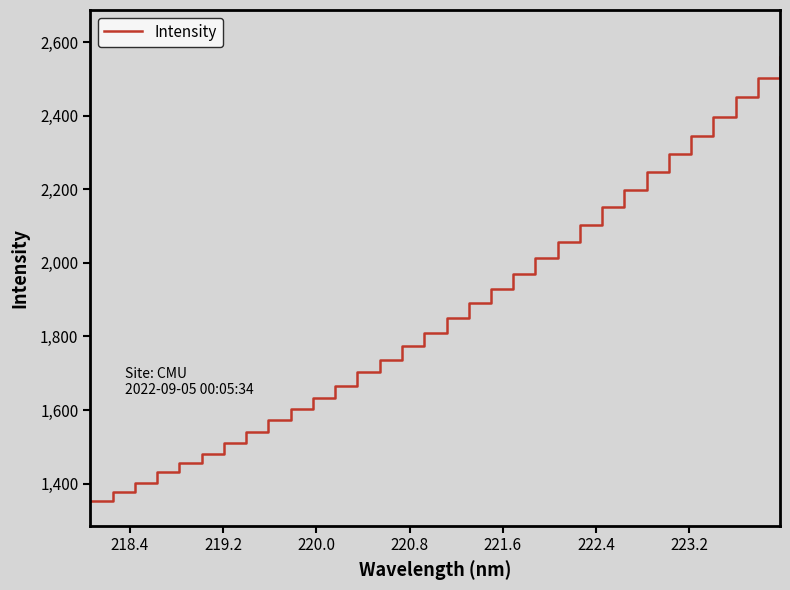

What is the smallest value displayed?

1353.2